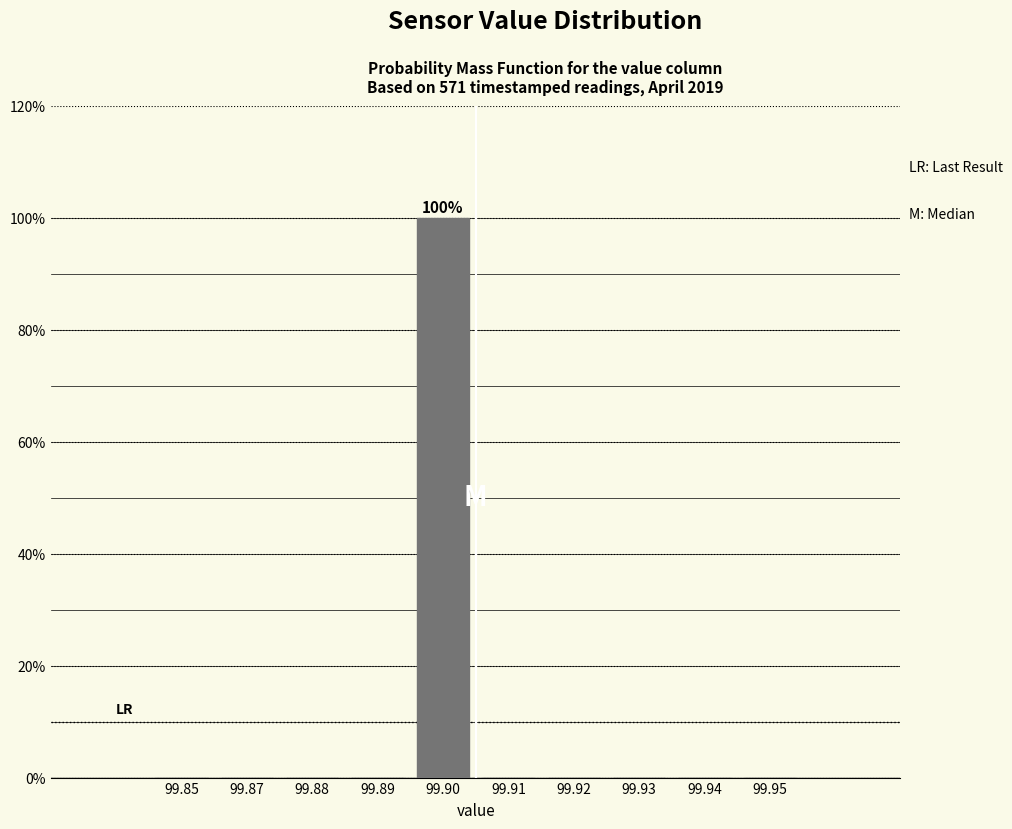

Reading left to right, extract all data points from this chart.

99.85=0	99.87=0	99.88=0	99.89=0	99.90=100	99.91=0	99.92=0	99.93=0	99.94=0	99.95=0